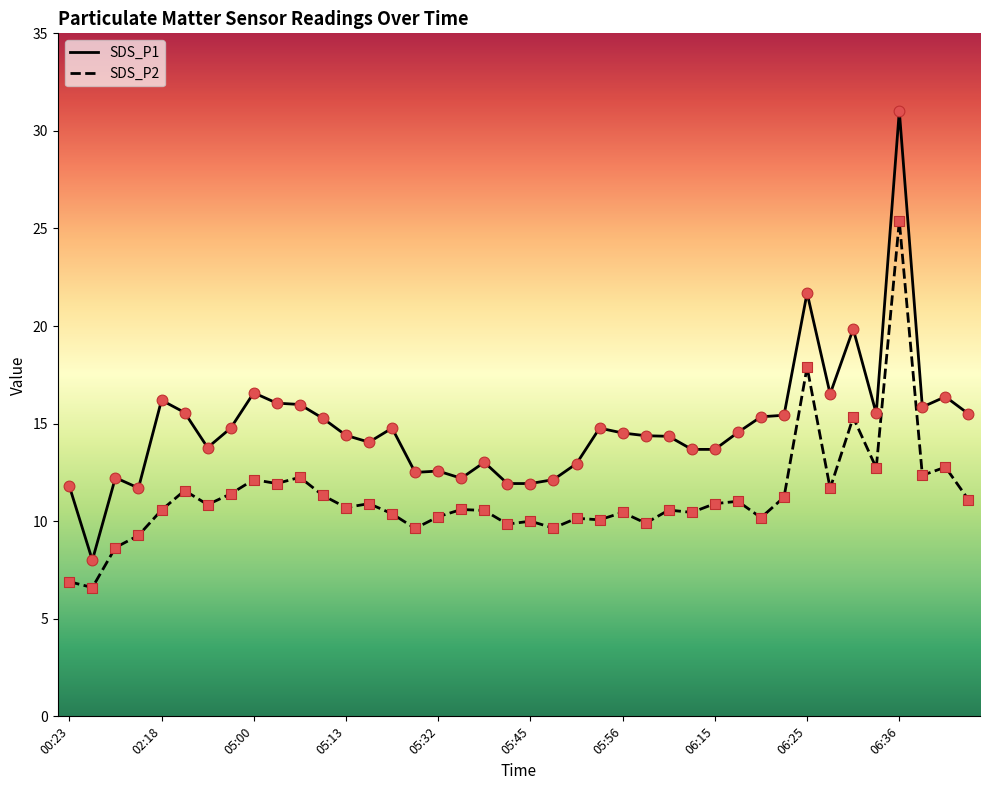

Which series has the largest range (max minus min)?

SDS_P1